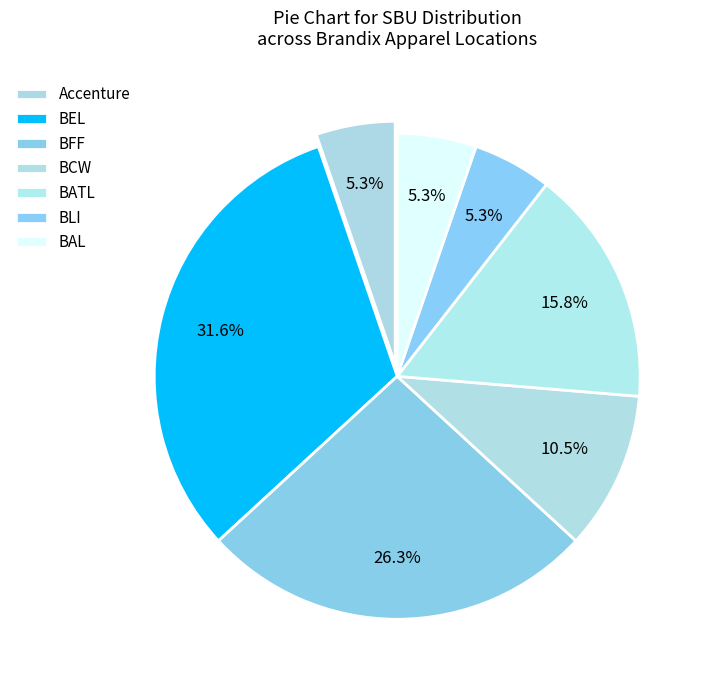

Does any single category account for the majority?

No